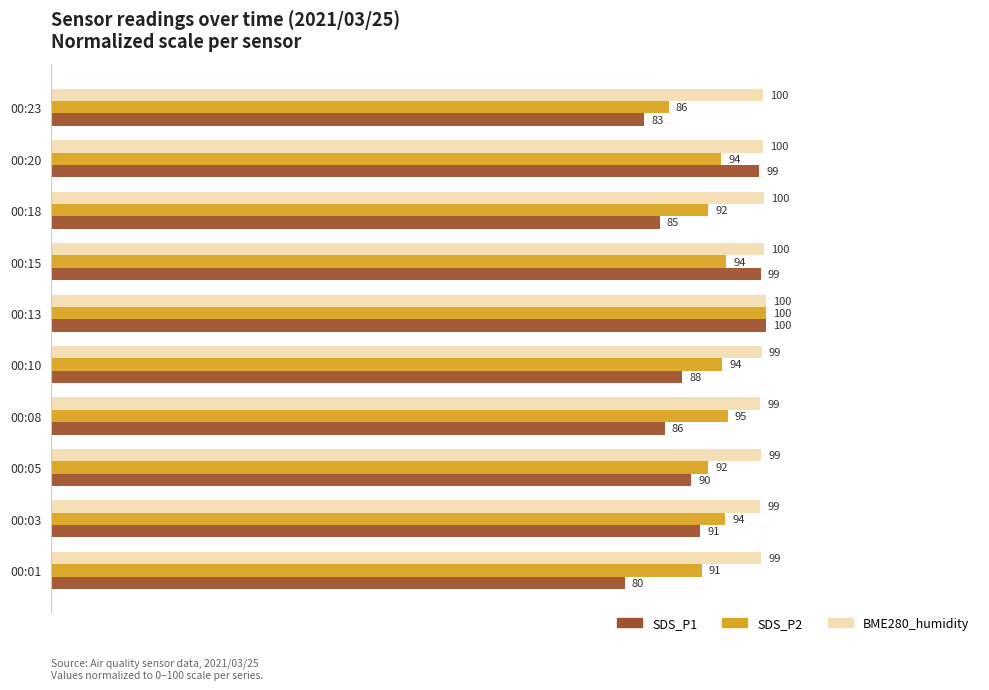

Which series has the largest total across all categories?

BME280_humidity